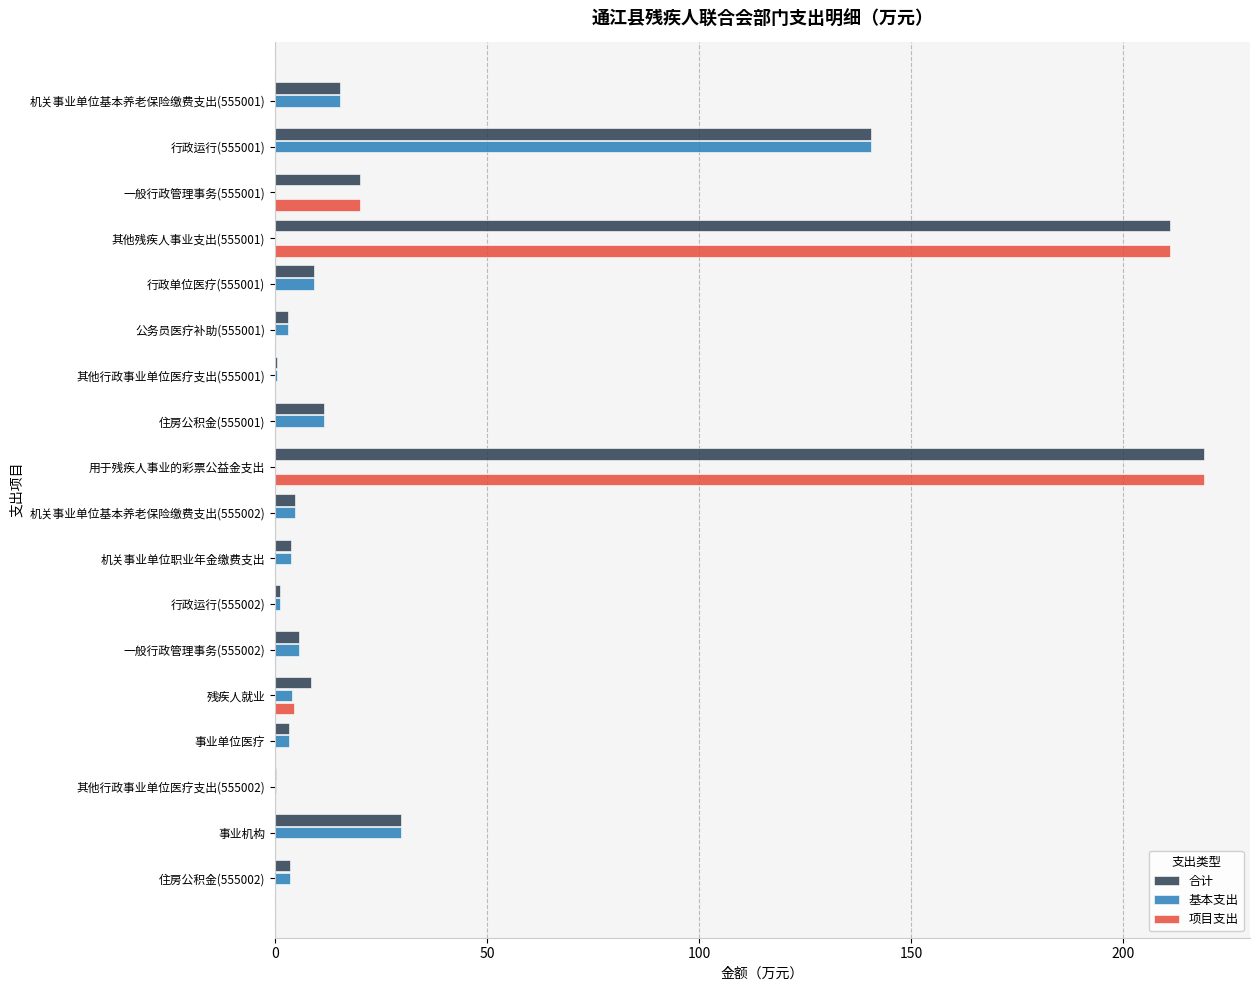

The 基本支出 series shows 9.3 at 行政单位医疗(555001). True or false?

True